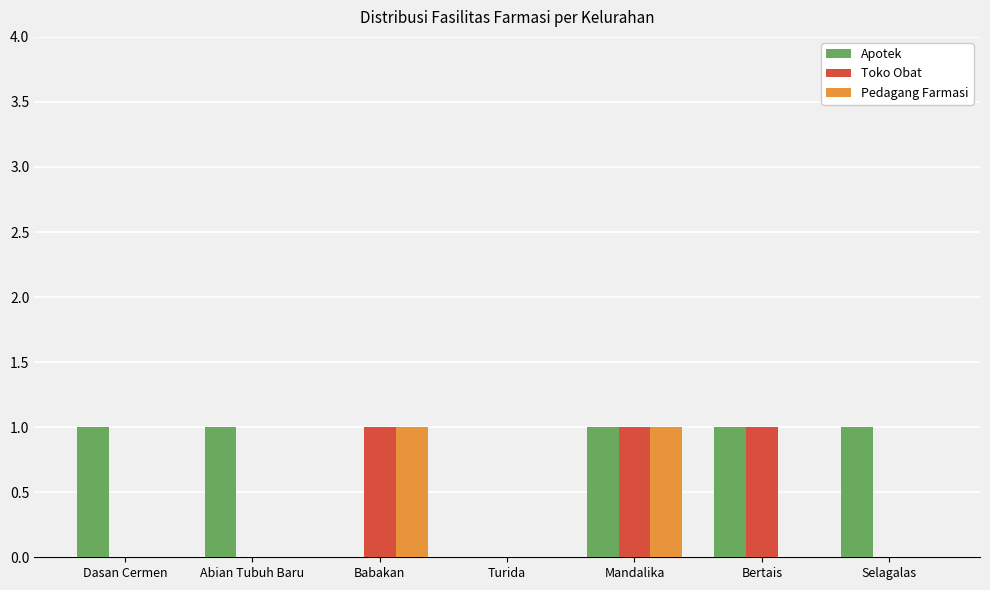

Does the chart contain stacked bars?

No